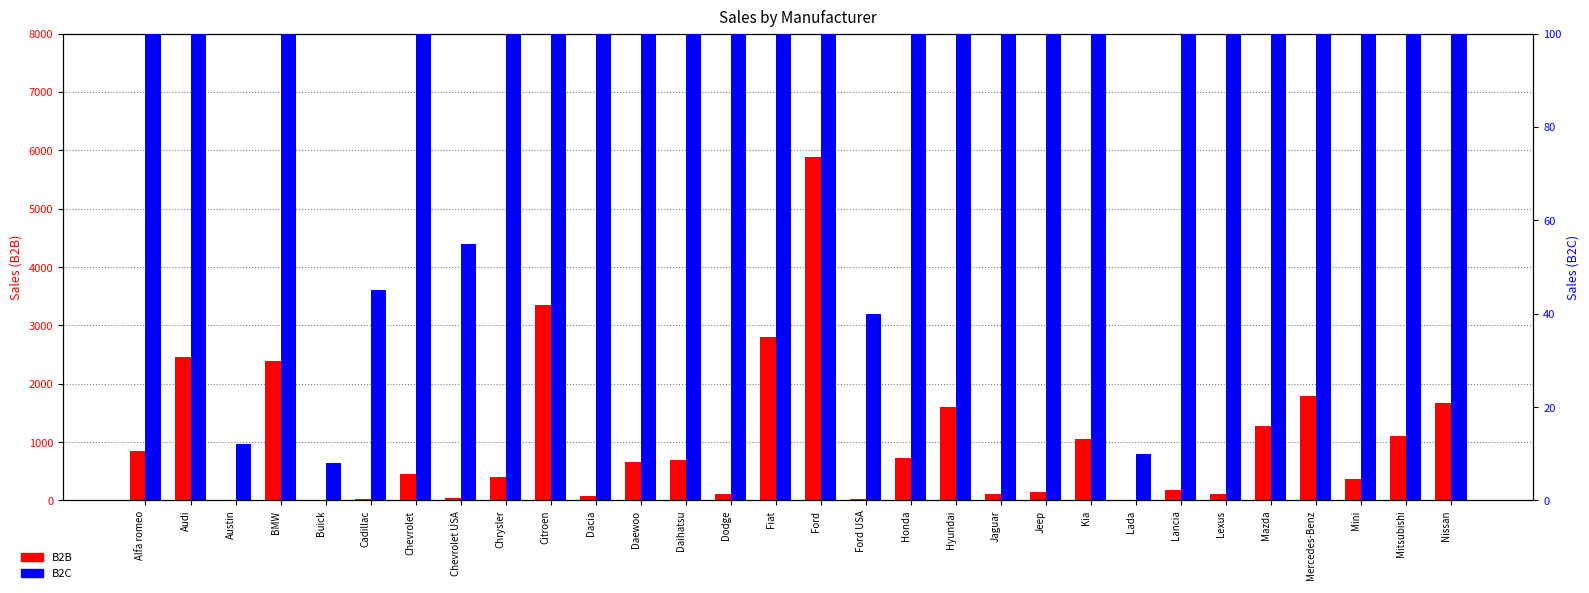

Read the B2C value at Nissan, to the nearest 10.

2100